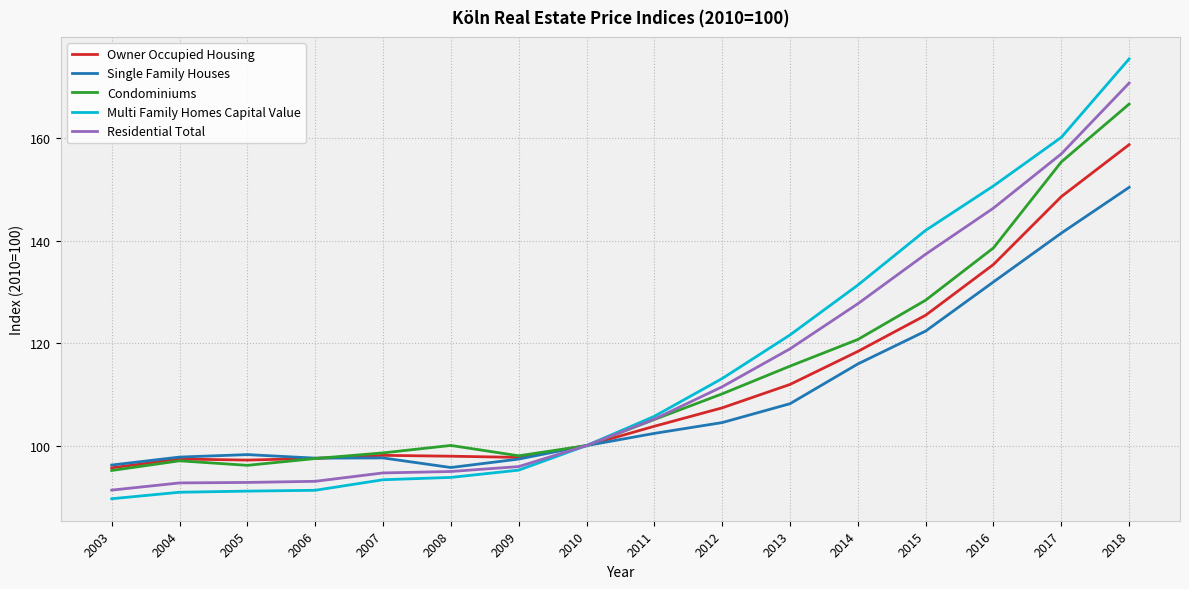

Rank the series by their maximum value, from highest to lowest.

Multi Family Homes Capital Value, Residential Total, Condominiums, Owner Occupied Housing, Single Family Houses